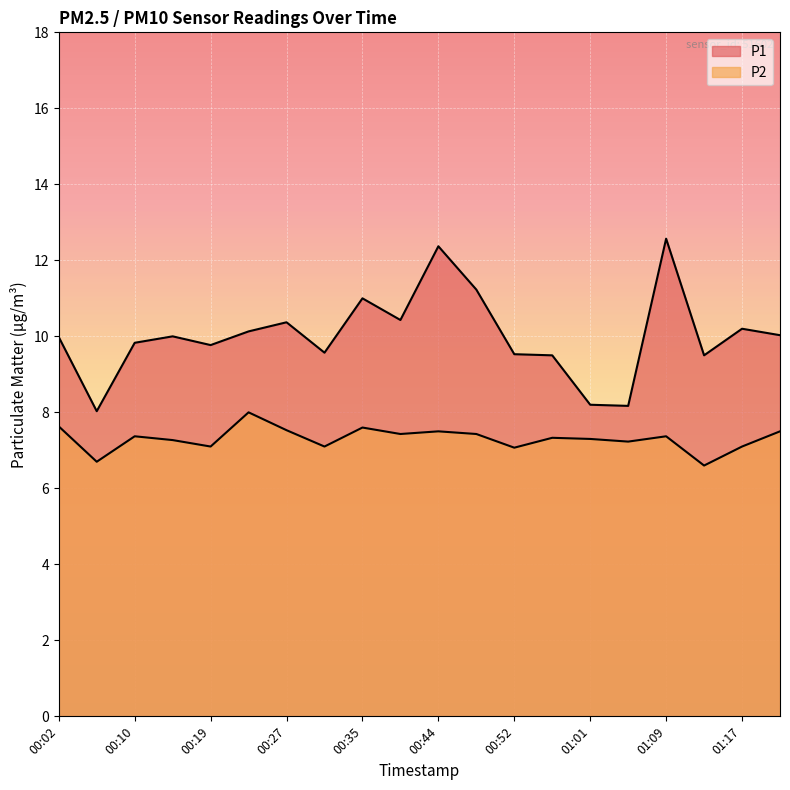

What are all the series names shown in the legend?

P1, P2